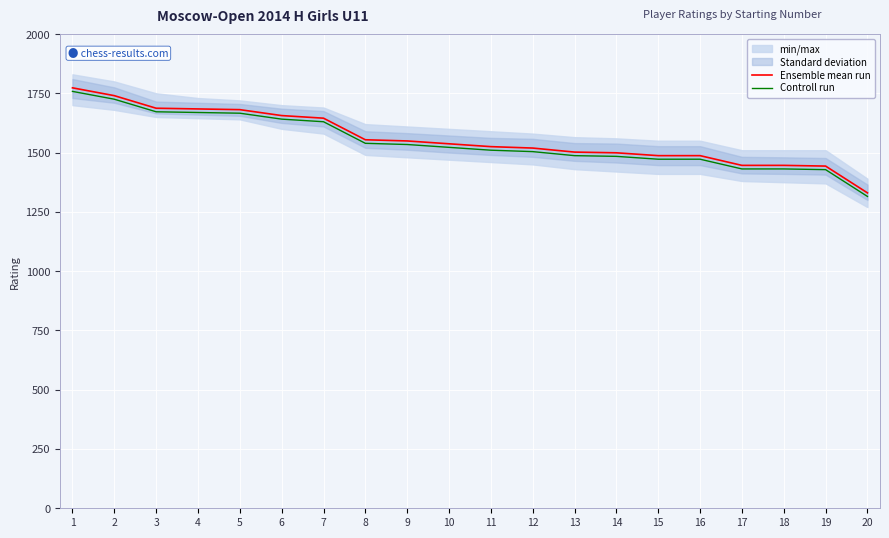

Count the number of categories in the chart.

20